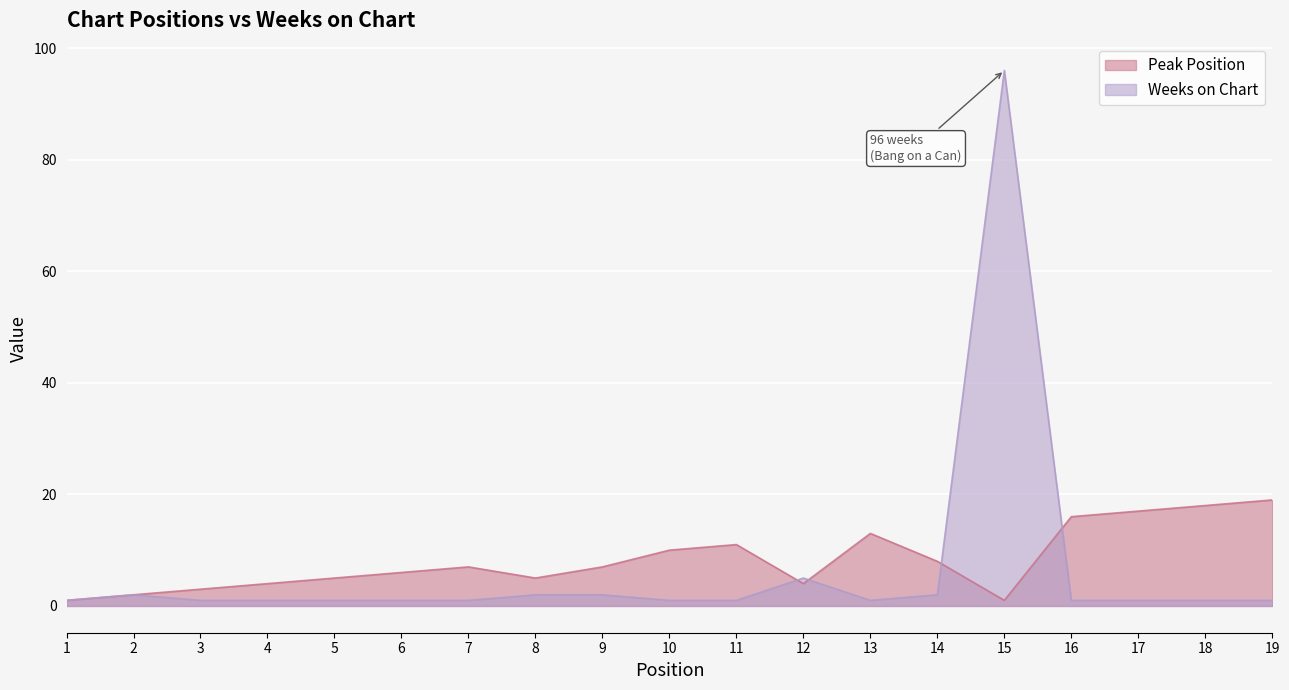

Where do Weeks on Chart and Peak Position first cross each other?

11 and 12